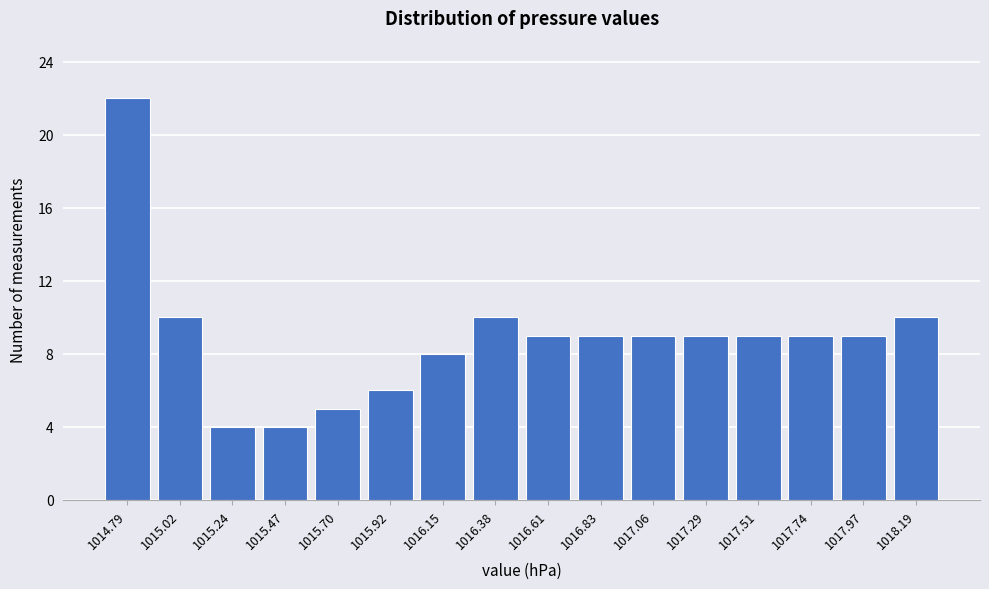

Reading right to left, transcribe all the data shown in this chart.

10	9	9	9	9	9	9	9	10	8	6	5	4	4	10	22